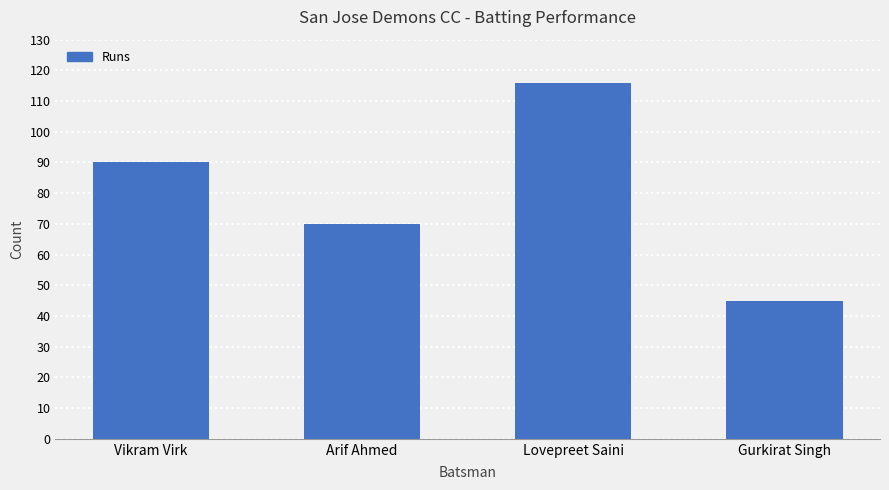

Reading left to right, list all the values displayed in this chart.

90	70	116	45